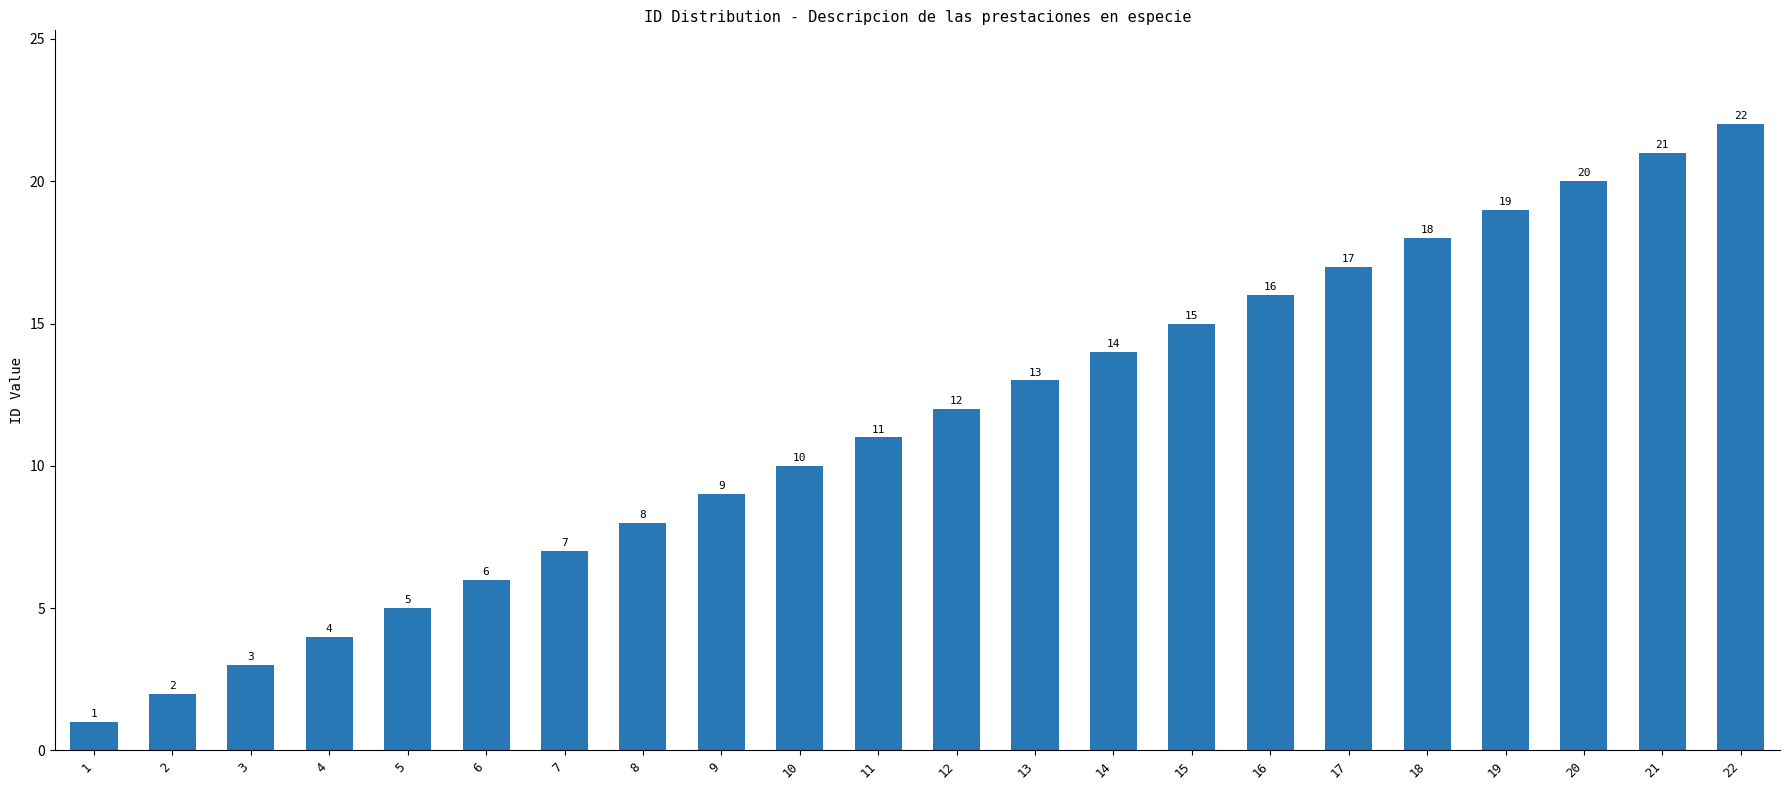

What is the greatest value displayed?

22